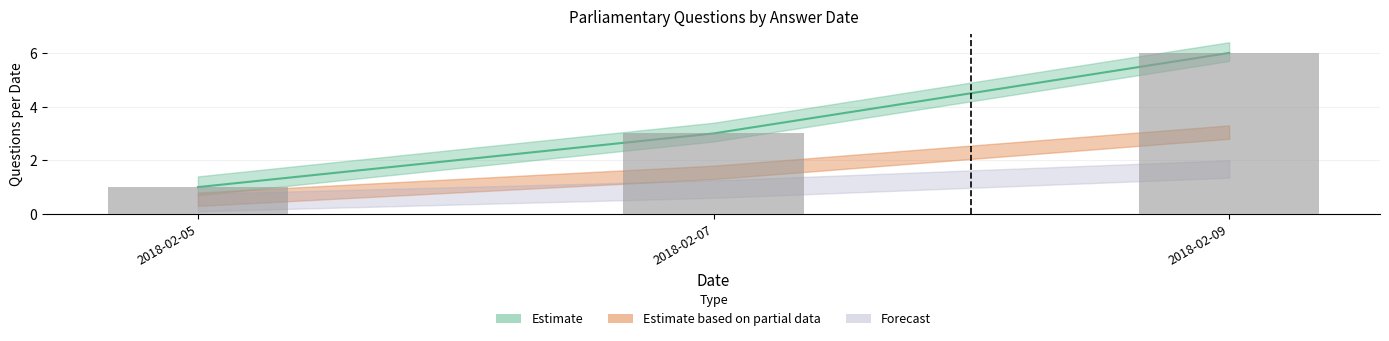

What is the value of the 2nd bar from the left?

3